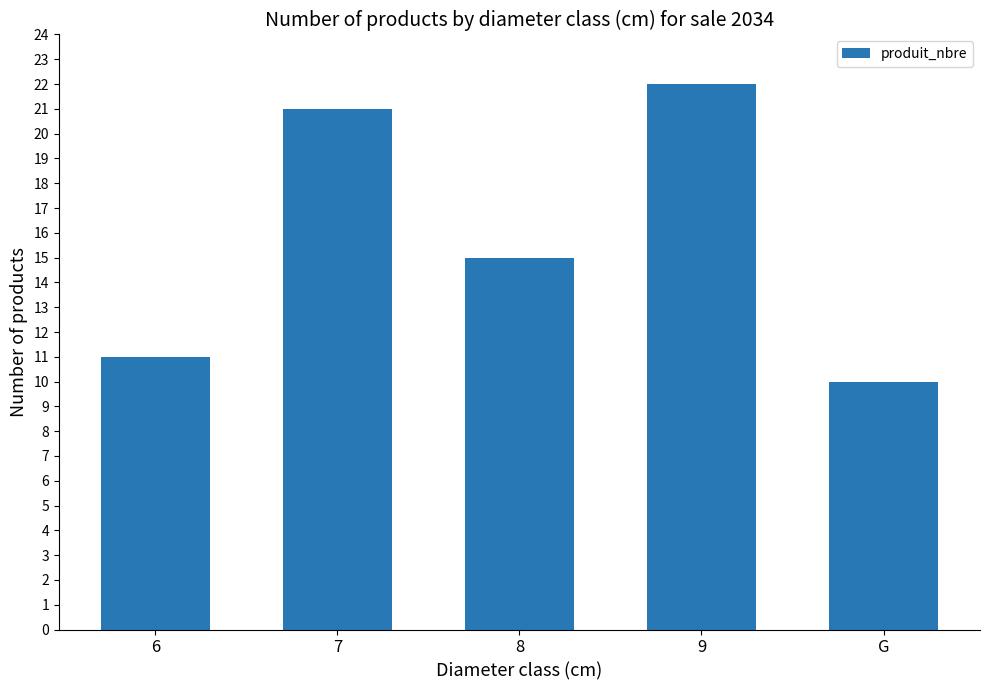

Rank the categories by value from highest to lowest.

9, 7, 8, 6, G